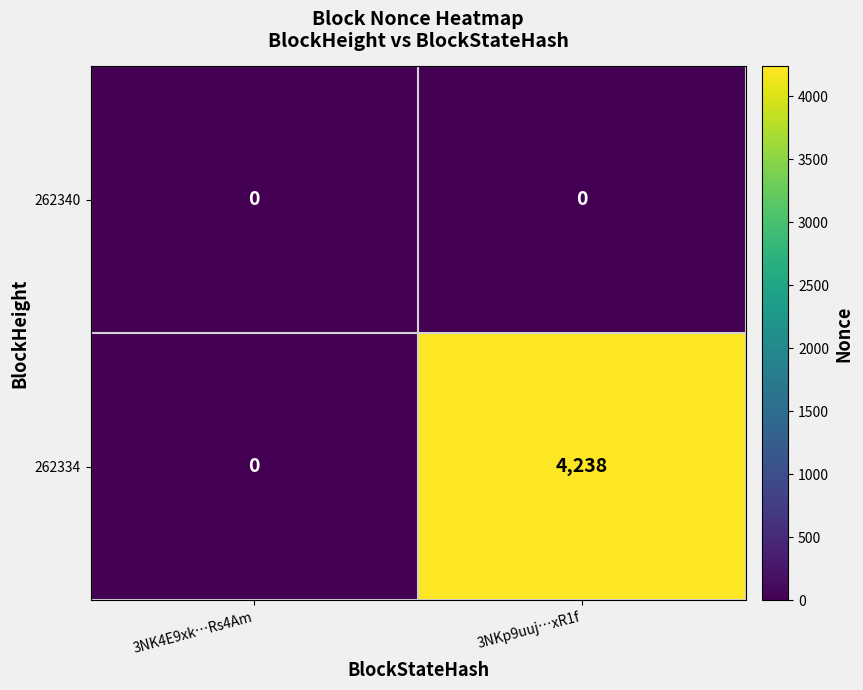

How many data points does each series have?

2